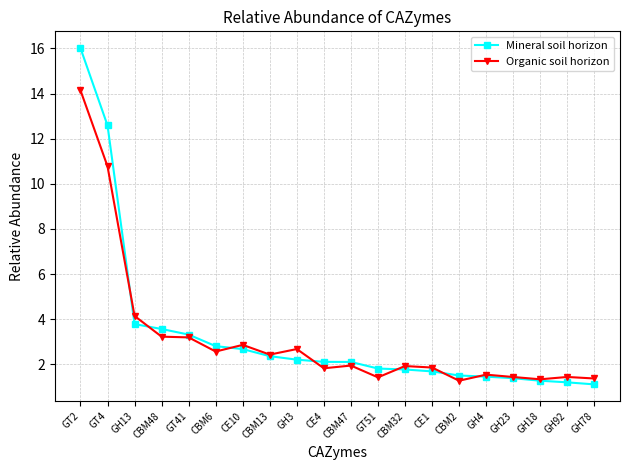

Which label corresponds to the largest value in the chart?

GT2